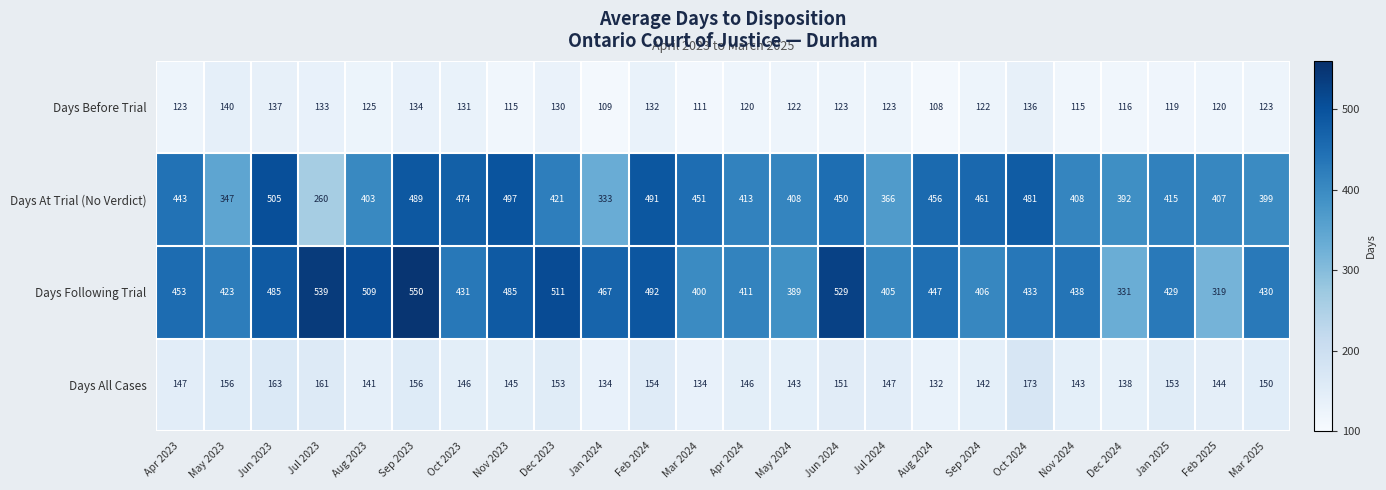

What is the total value across all series at Feb 2025?

990